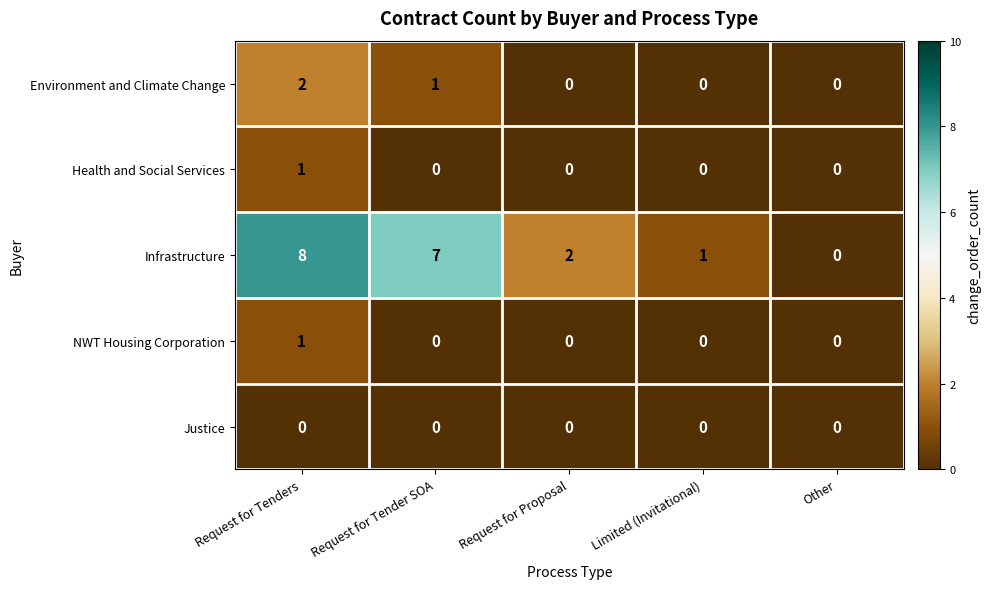

At which label is Infrastructure closest to 4?

Request for Proposal